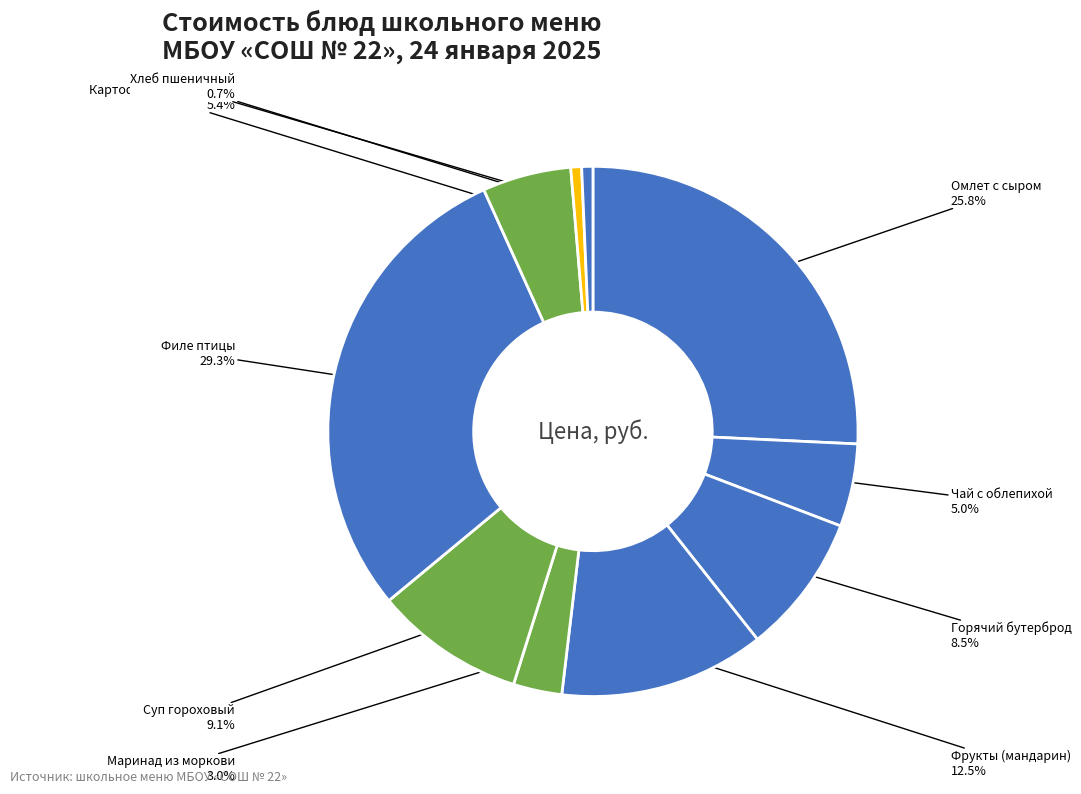

How many slices are in this pie chart?

10